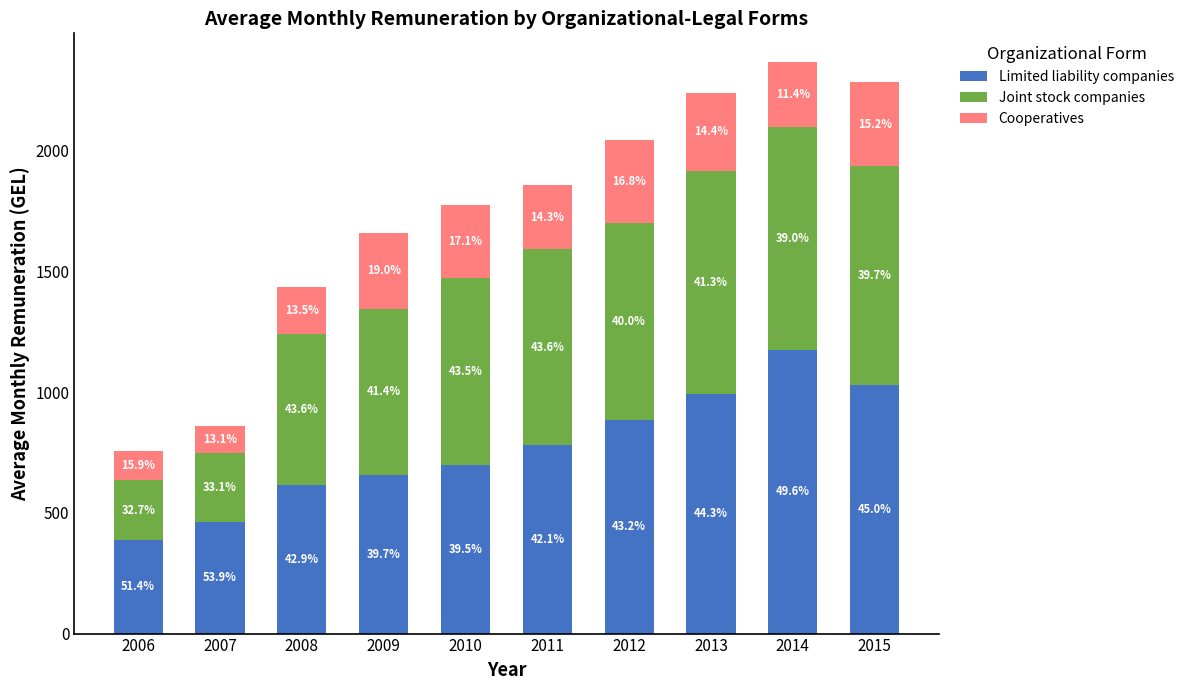

Does the chart contain stacked bars?

Yes